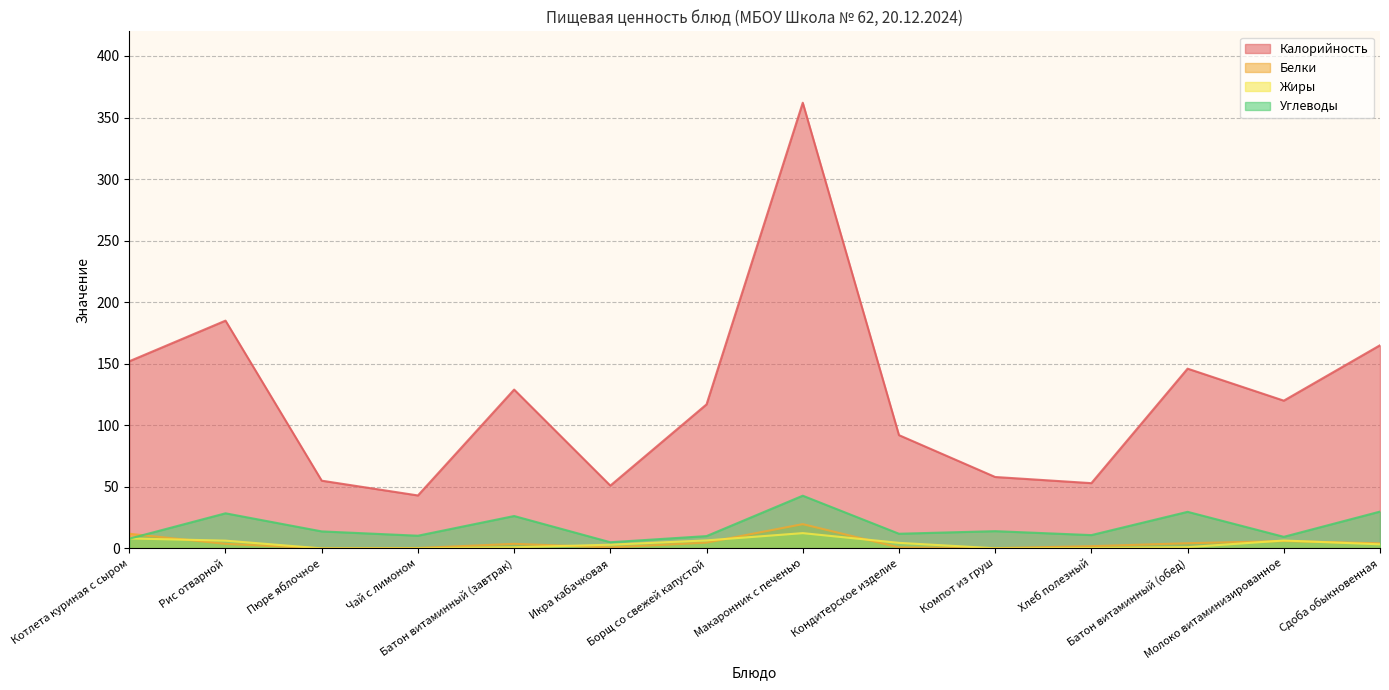

How many data points in Калорийность are above 120?

6